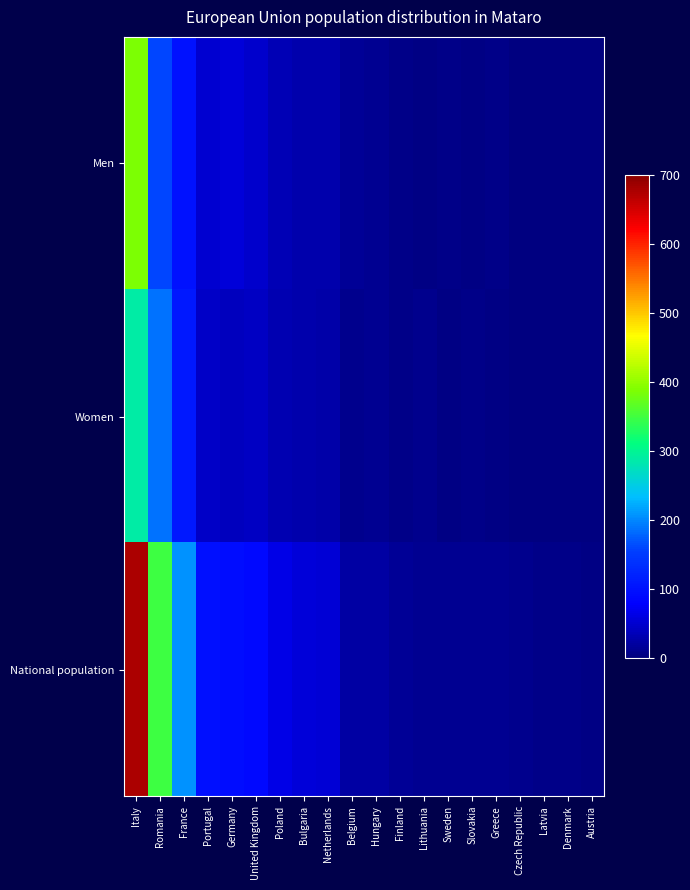

Reading right to left, extract all data points from this chart.

Men: Austria=0	Denmark=0	Latvia=0	Czech Republic=0	Greece=7	Slovakia=4	Sweden=7	Lithuania=4	Finland=6	Hungary=12	Belgium=15	Netherlands=28	Bulgaria=29	Poland=33	United Kingdom=48	Germany=55	Portugal=51	France=100	Romania=161	Italy=388
Women: Austria=0	Denmark=0	Latvia=0	Czech Republic=0	Greece=4	Slovakia=8	Sweden=5	Lithuania=9	Finland=8	Hungary=12	Belgium=9	Netherlands=26	Bulgaria=28	Poland=31	United Kingdom=42	Germany=40	Portugal=46	France=107	Romania=187	Italy=289
National population: Austria=5	Denmark=7	Latvia=8	Czech Republic=9	Greece=11	Slovakia=12	Sweden=12	Lithuania=13	Finland=14	Hungary=24	Belgium=24	Netherlands=54	Bulgaria=57	Poland=64	United Kingdom=90	Germany=95	Portugal=97	France=207	Romania=348	Italy=677